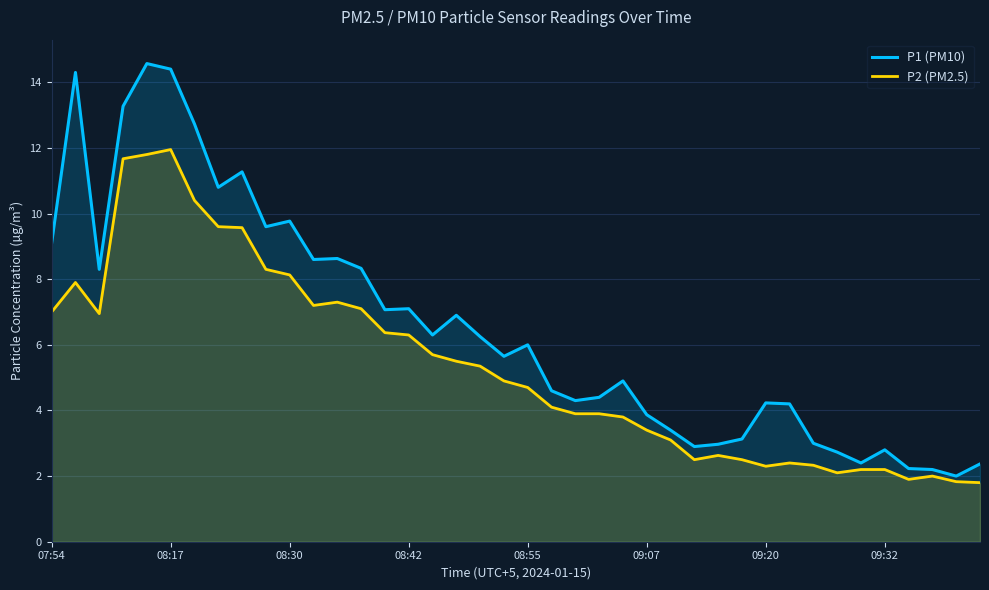

True or false: P2 (PM2.5) and P1 (PM10) intersect in this chart.

False